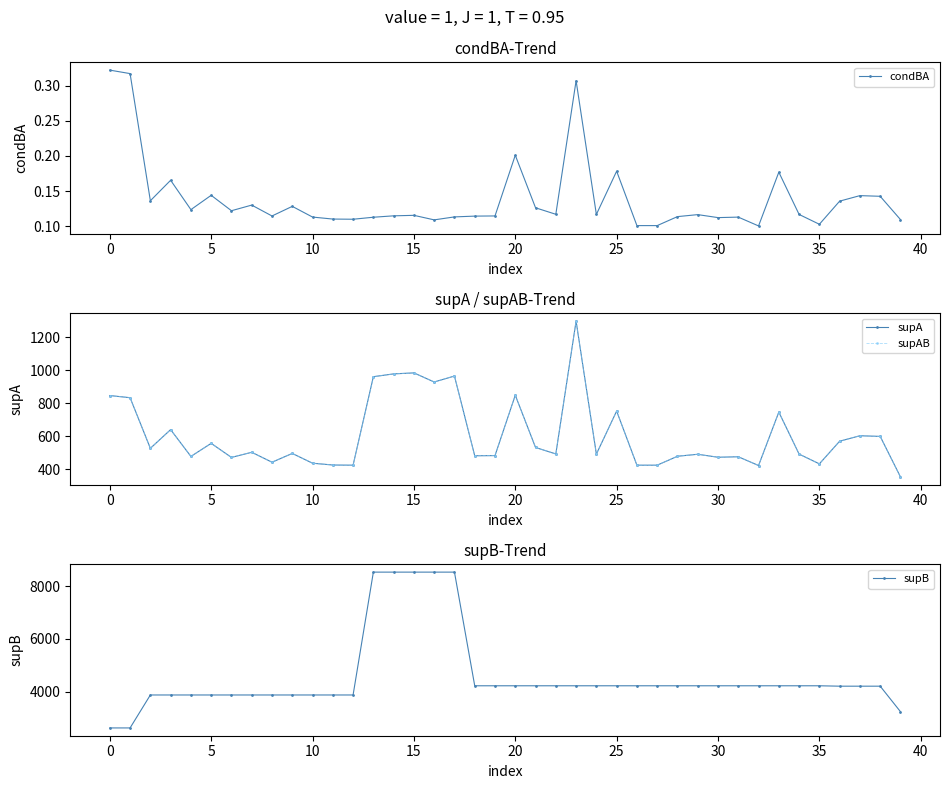

What is the approximate value of supA at 28?

480.0